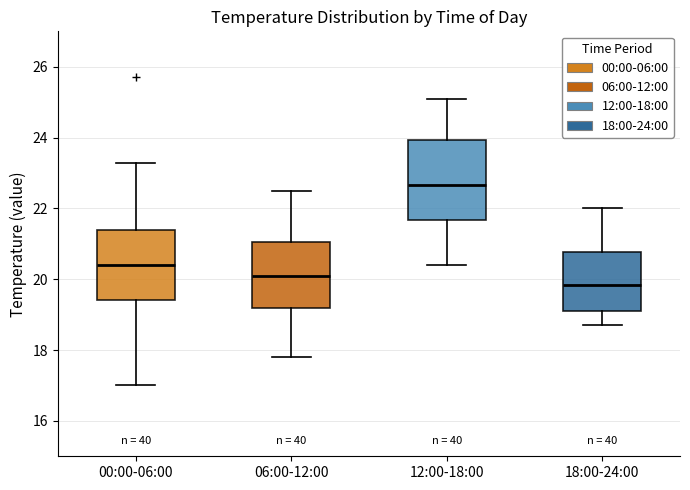

Where is the lower edge of the box for 00:00-06:00 on the y-axis? The values are not printed on the chart, so give them approximately, as read against the axis.

19.4